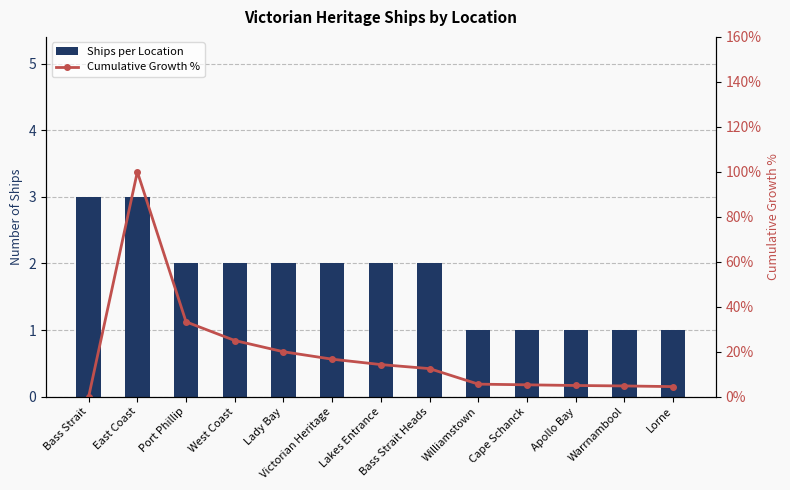

What is the approximate value of Cumulative Growth % at Port Phillip?

33.3